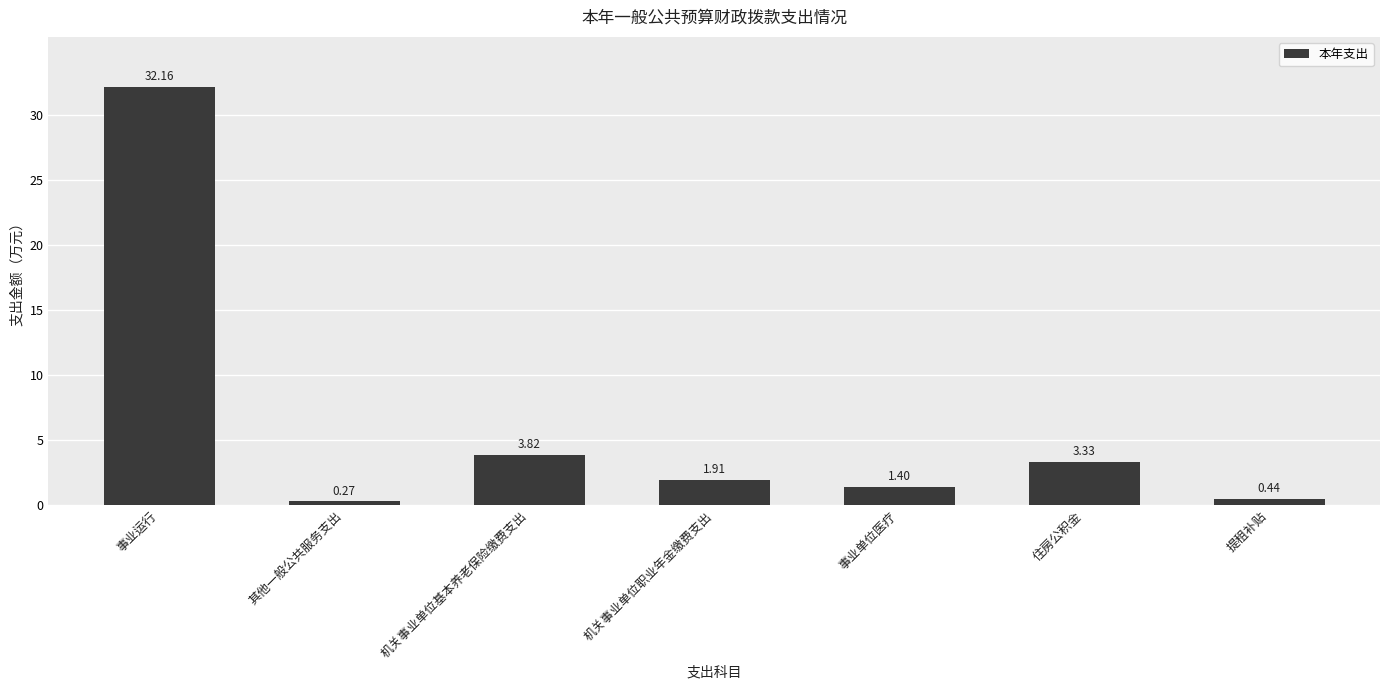

Between 机关事业单位基本养老保险缴费支出 and 住房公积金, which is larger?

机关事业单位基本养老保险缴费支出